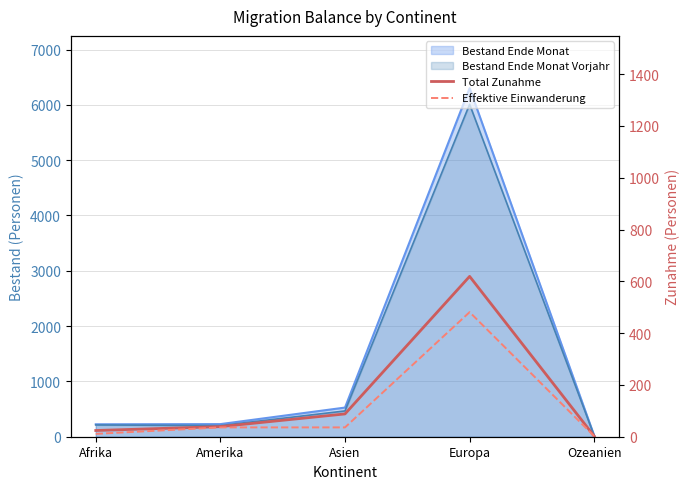

At which label does Total Zunahme first exceed 39?

Asien